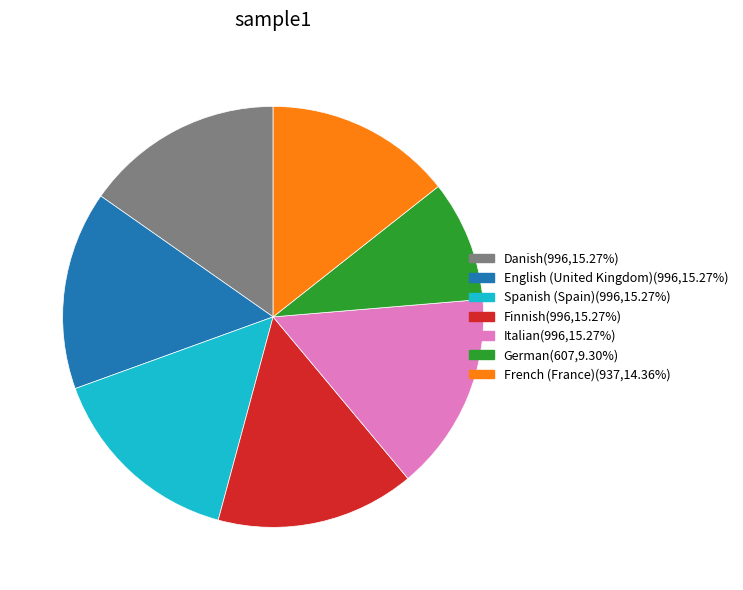

Count the number of slices in the pie.

7